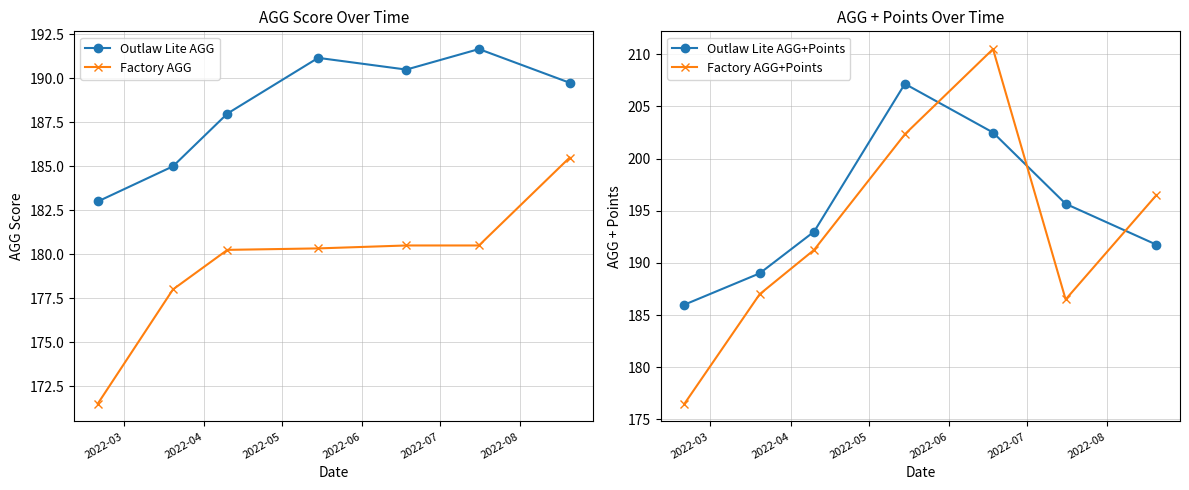

How many intersections are there between Factory AGG+Points and Outlaw Lite AGG?

3